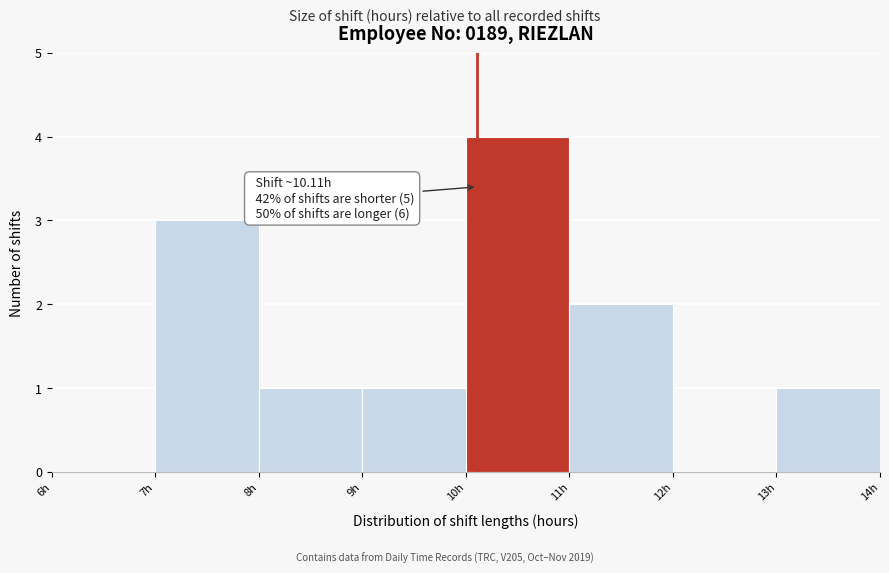

Which range on the x-axis has the tallest bar?

10 to 11